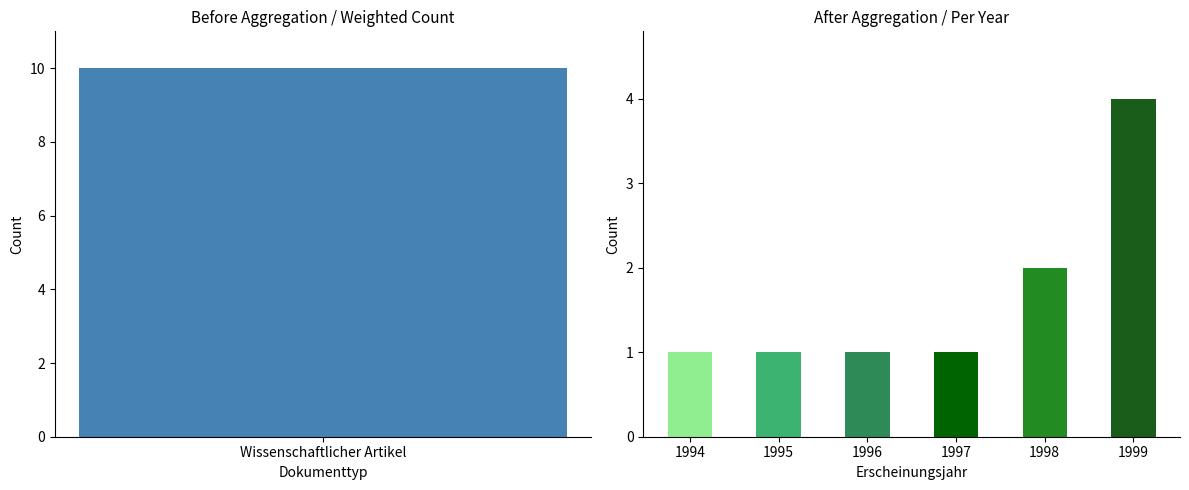

The chart shows a value of 640 at 6. True or false?

False